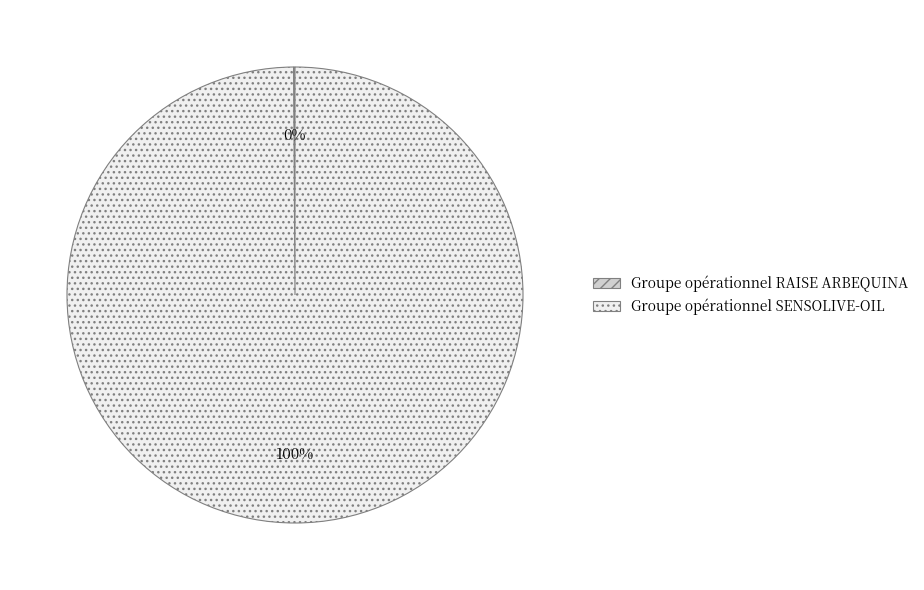

What is the largest slice in the pie chart?

Groupe opérationnel SENSOLIVE-OIL